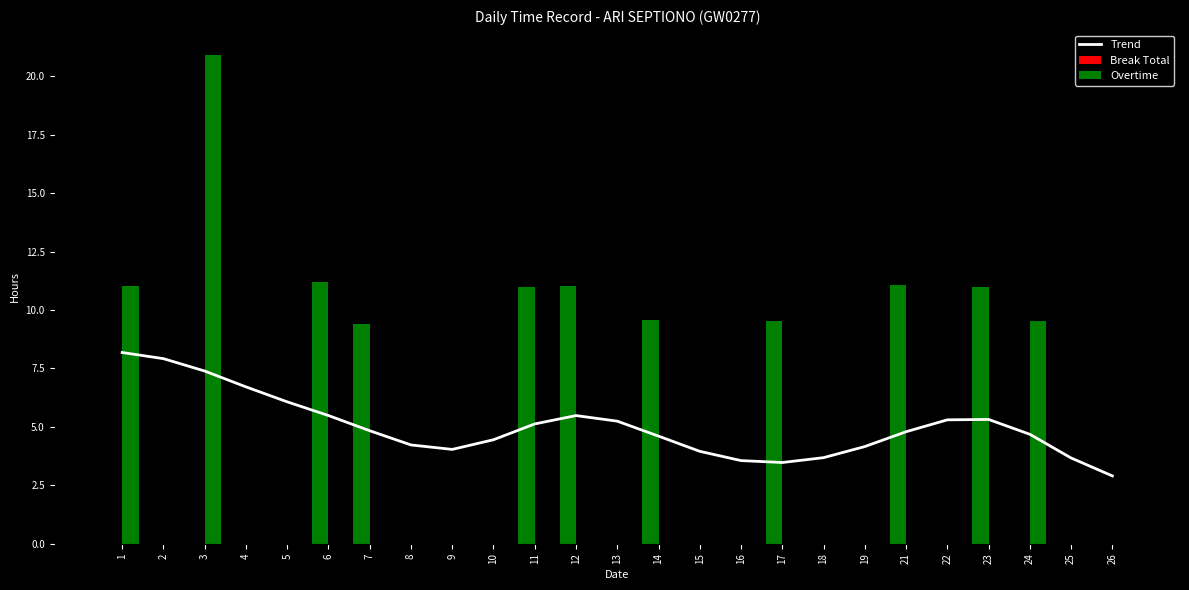

Are the bars horizontal?

No